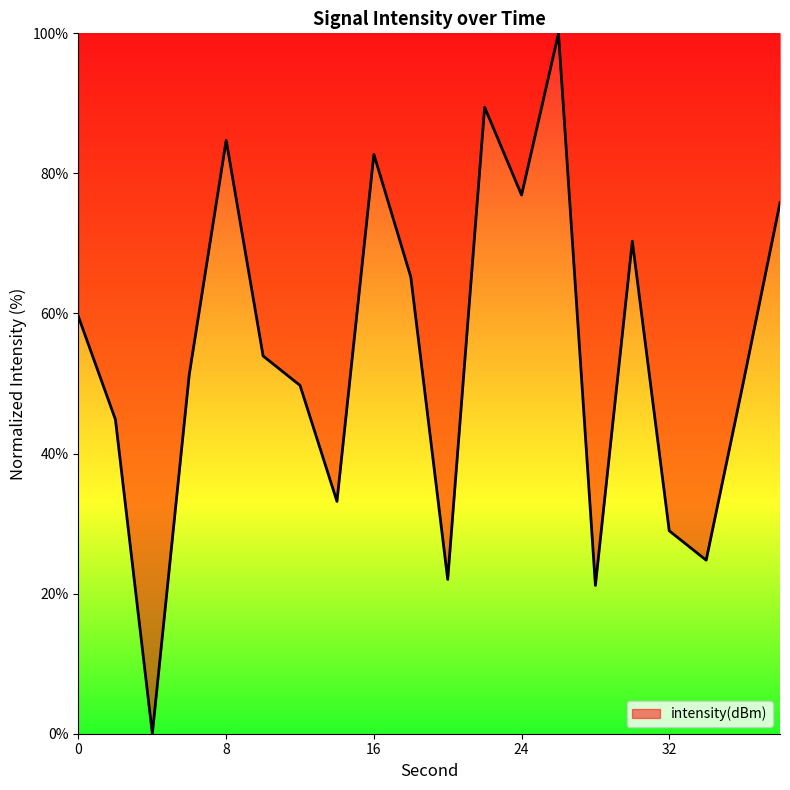

What is the greatest value displayed?

100.0